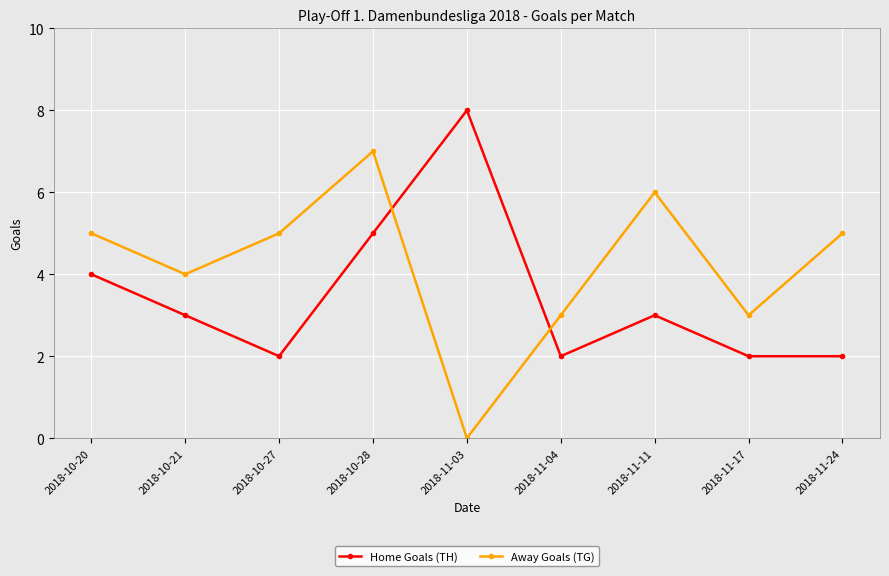

The value of Home Goals (TH) at 2018-10-20 is 4. True or false?

True